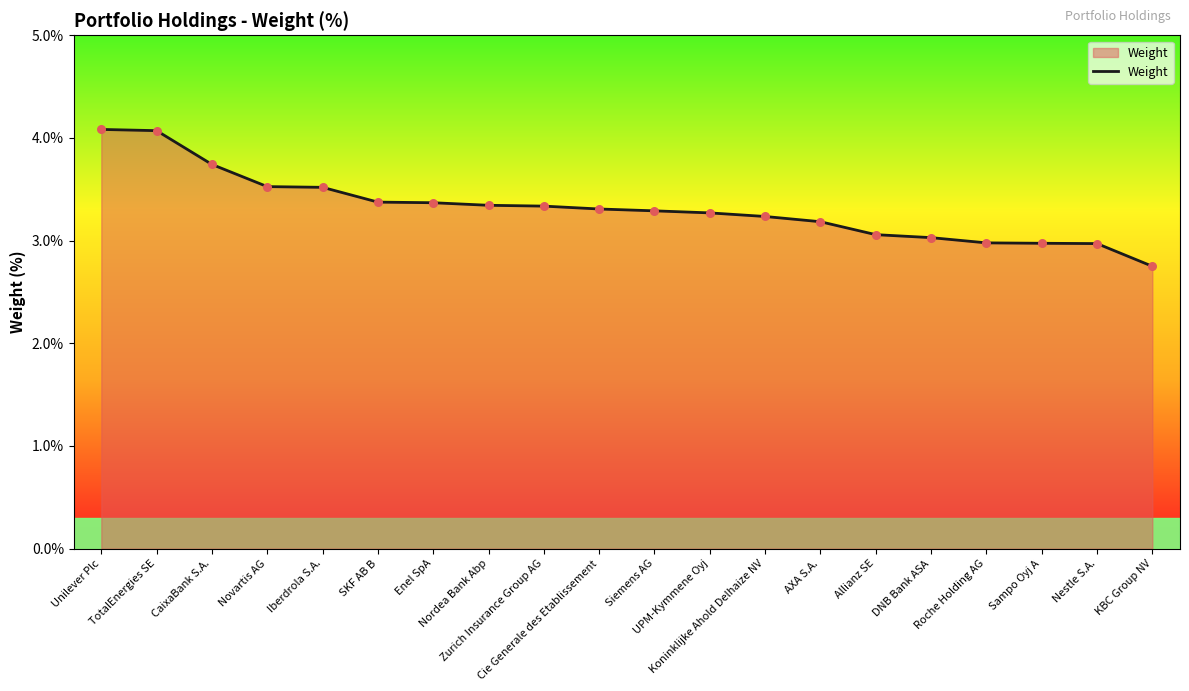

Between Siemens AG and Zurich Insurance Group AG, which is larger?

Zurich Insurance Group AG